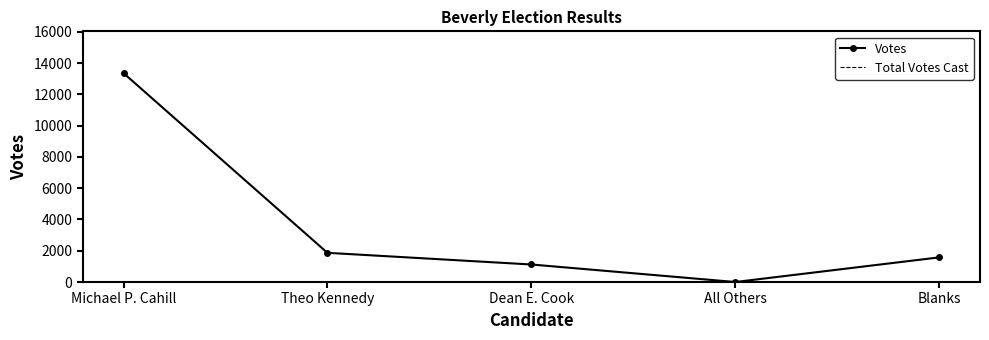

What is the difference between the second highest and second lowest values?

746